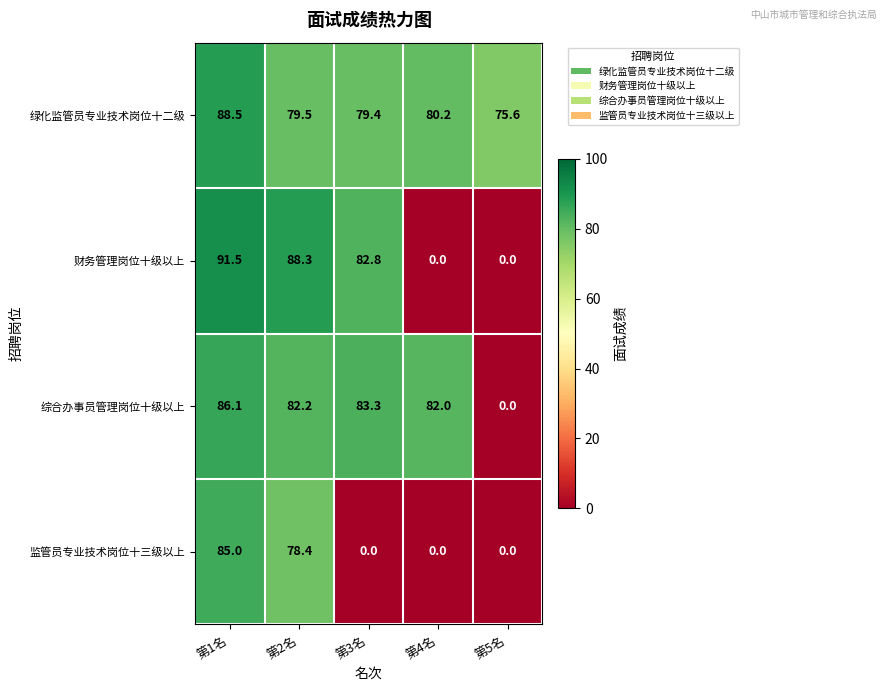

Reading right to left, transcribe all the data shown in this chart.

绿化监管员专业技术岗位十二级: 第5名=75.6	第4名=80.2	第3名=79.4	第2名=79.5	第1名=88.5
财务管理岗位十级以上: 第5名=0.0	第4名=0.0	第3名=82.8	第2名=88.3	第1名=91.5
综合办事员管理岗位十级以上: 第5名=0.0	第4名=82.0	第3名=83.3	第2名=82.2	第1名=86.1
监管员专业技术岗位十三级以上: 第5名=0.0	第4名=0.0	第3名=0.0	第2名=78.4	第1名=85.0